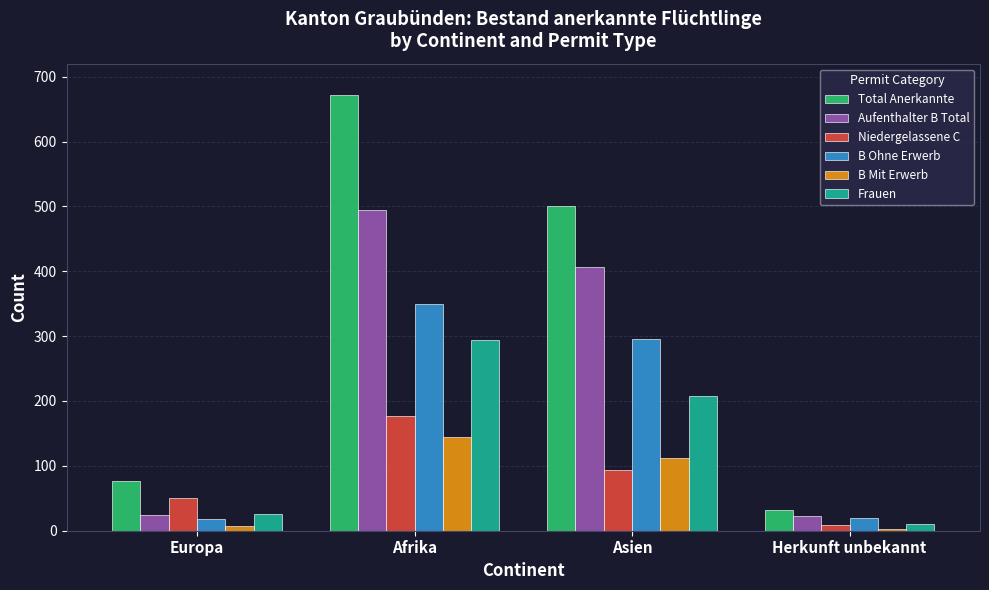

How many categories are shown in the chart?

4